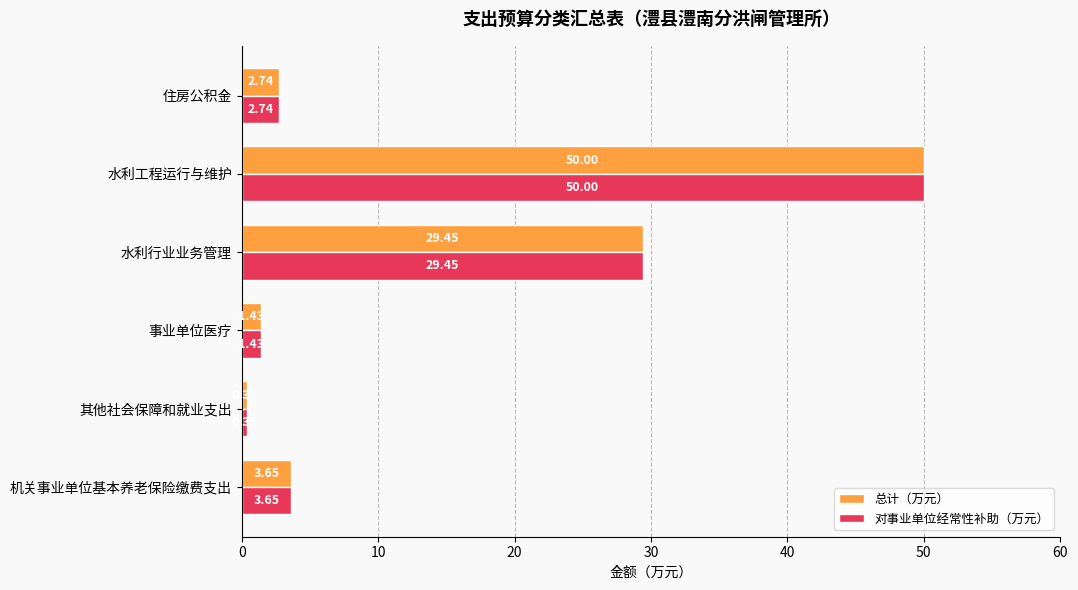

At which category is the sum across all series the highest?

水利工程运行与维护